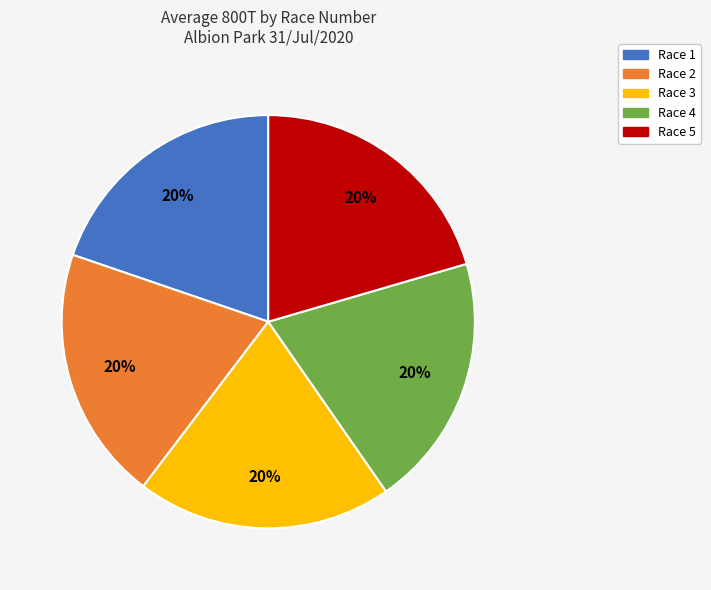

Combined, do Race 5 and Race 2 account for over 50%?

No